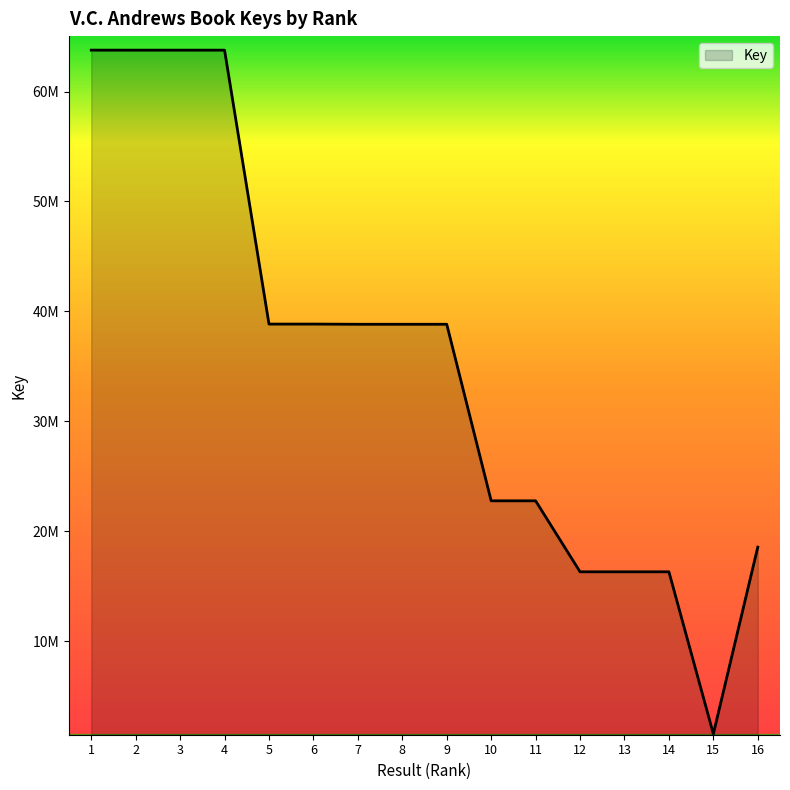

What is the minimum value shown in the chart?

1561009